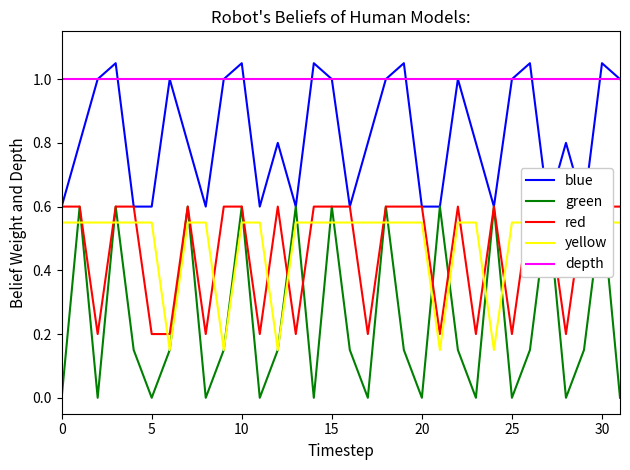

True or false: depth and blue cross at least once.

True